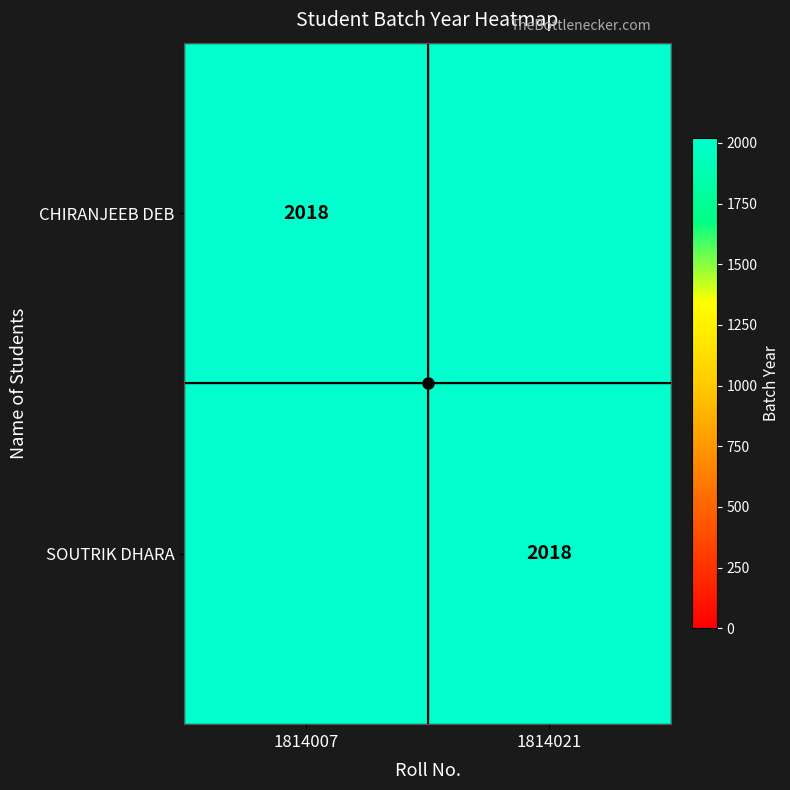

At 1814007, list the series in order from largest to smallest.

CHIRANJEEB DEB, SOUTRIK DHARA